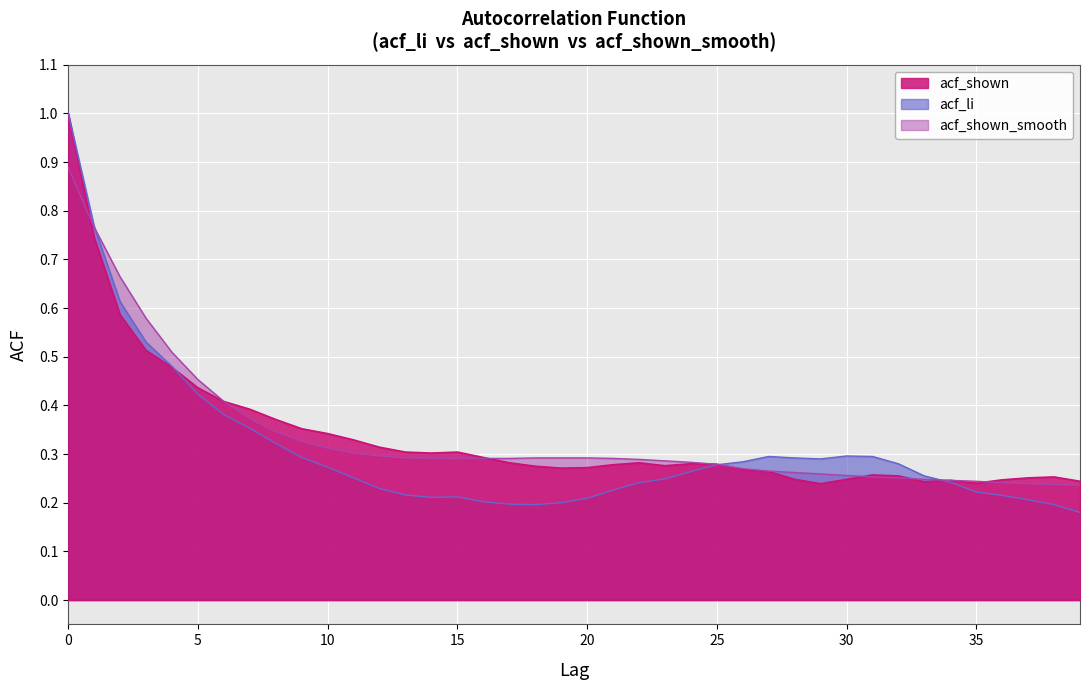

Count the acf_shown_smooth values in the range 0 to 1.

40